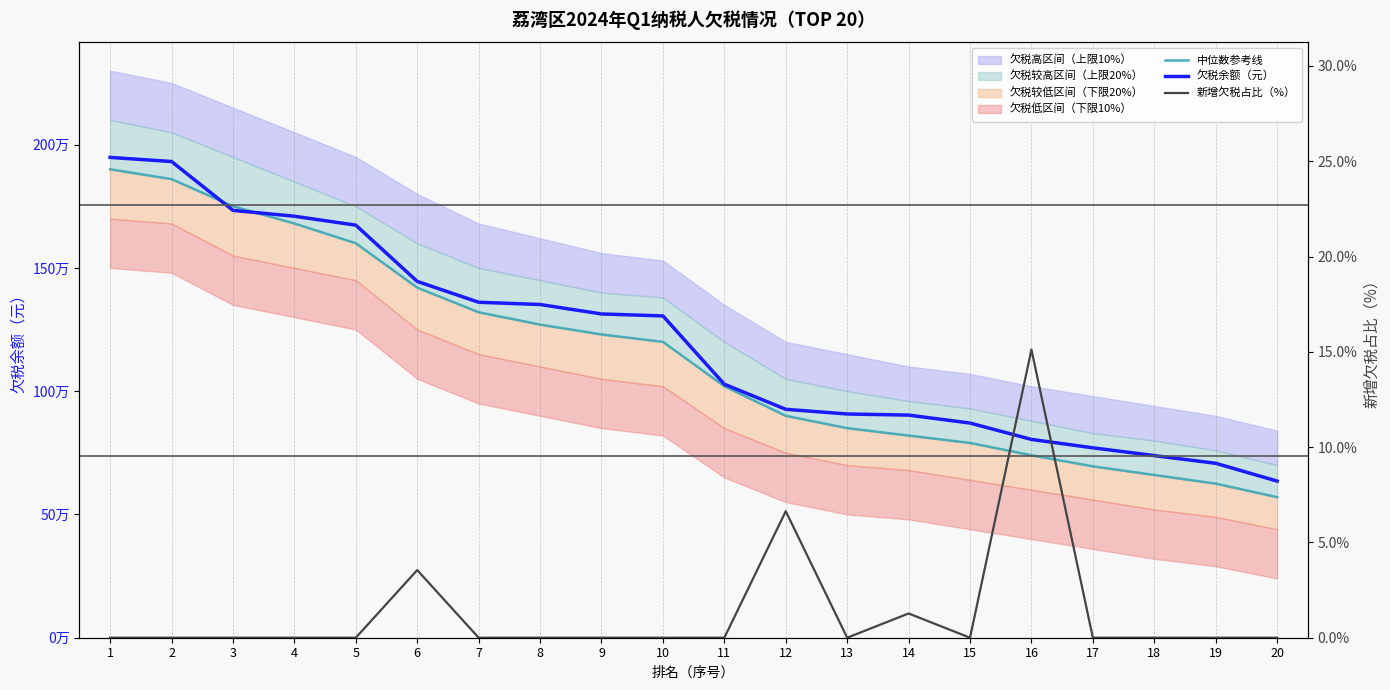

The value of 欠税余额（元） at 9 is 532012.0. True or false?

False